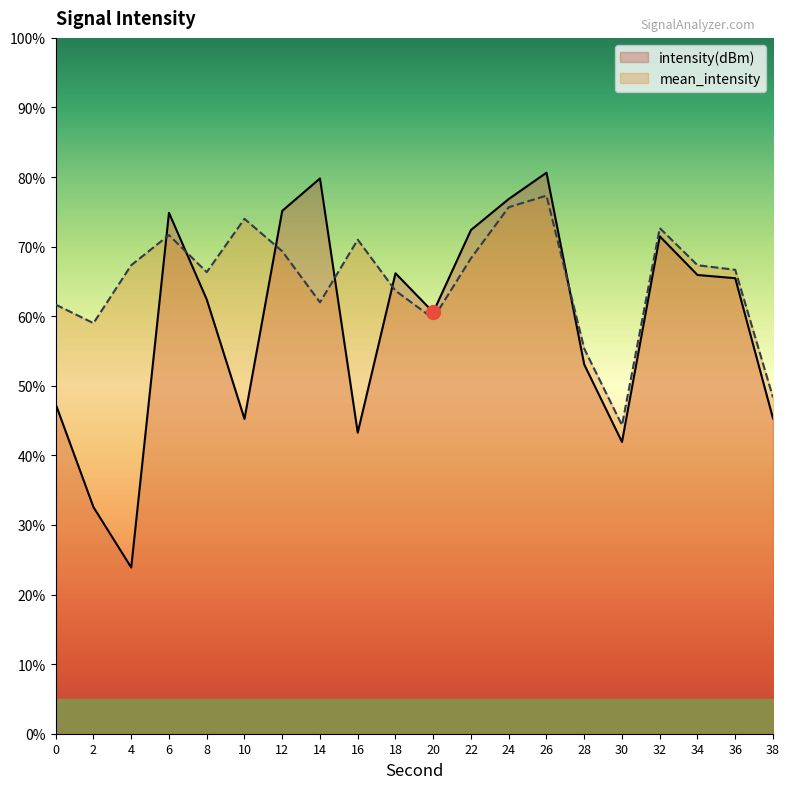

The intensity(dBm) series shows 79.8 at 14. True or false?

True